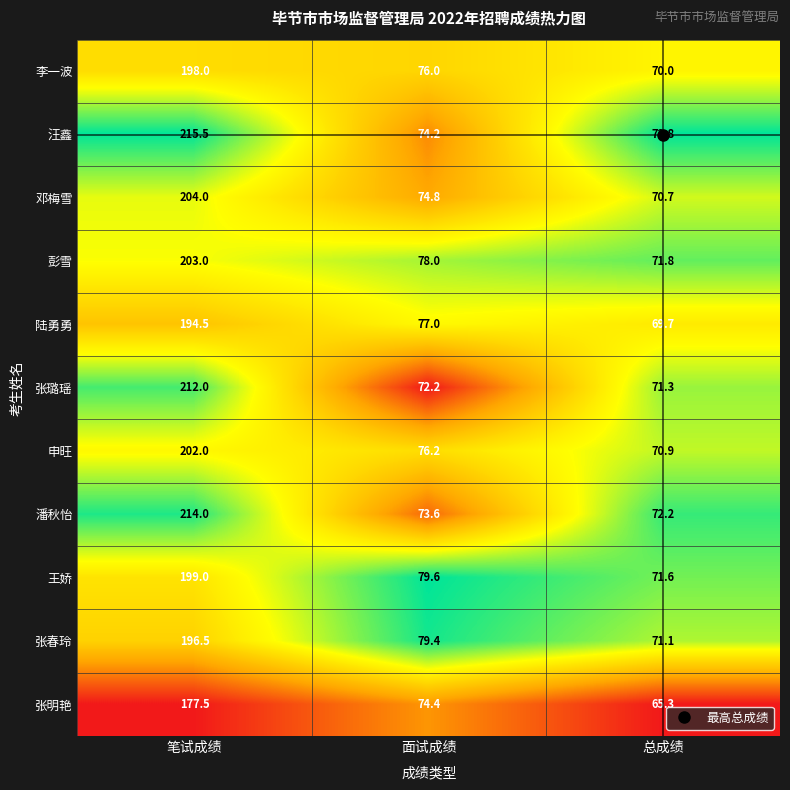

At which category is the sum across all series the highest?

笔试成绩